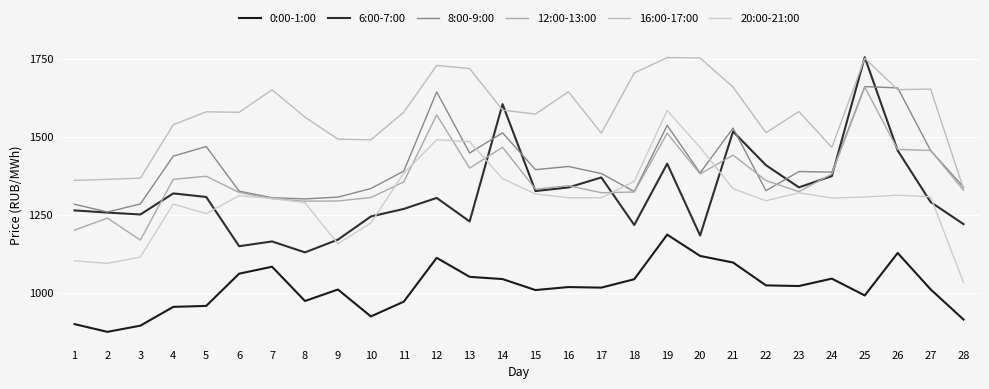

What value does the 8:00-9:00 series have at 11?

1390.7